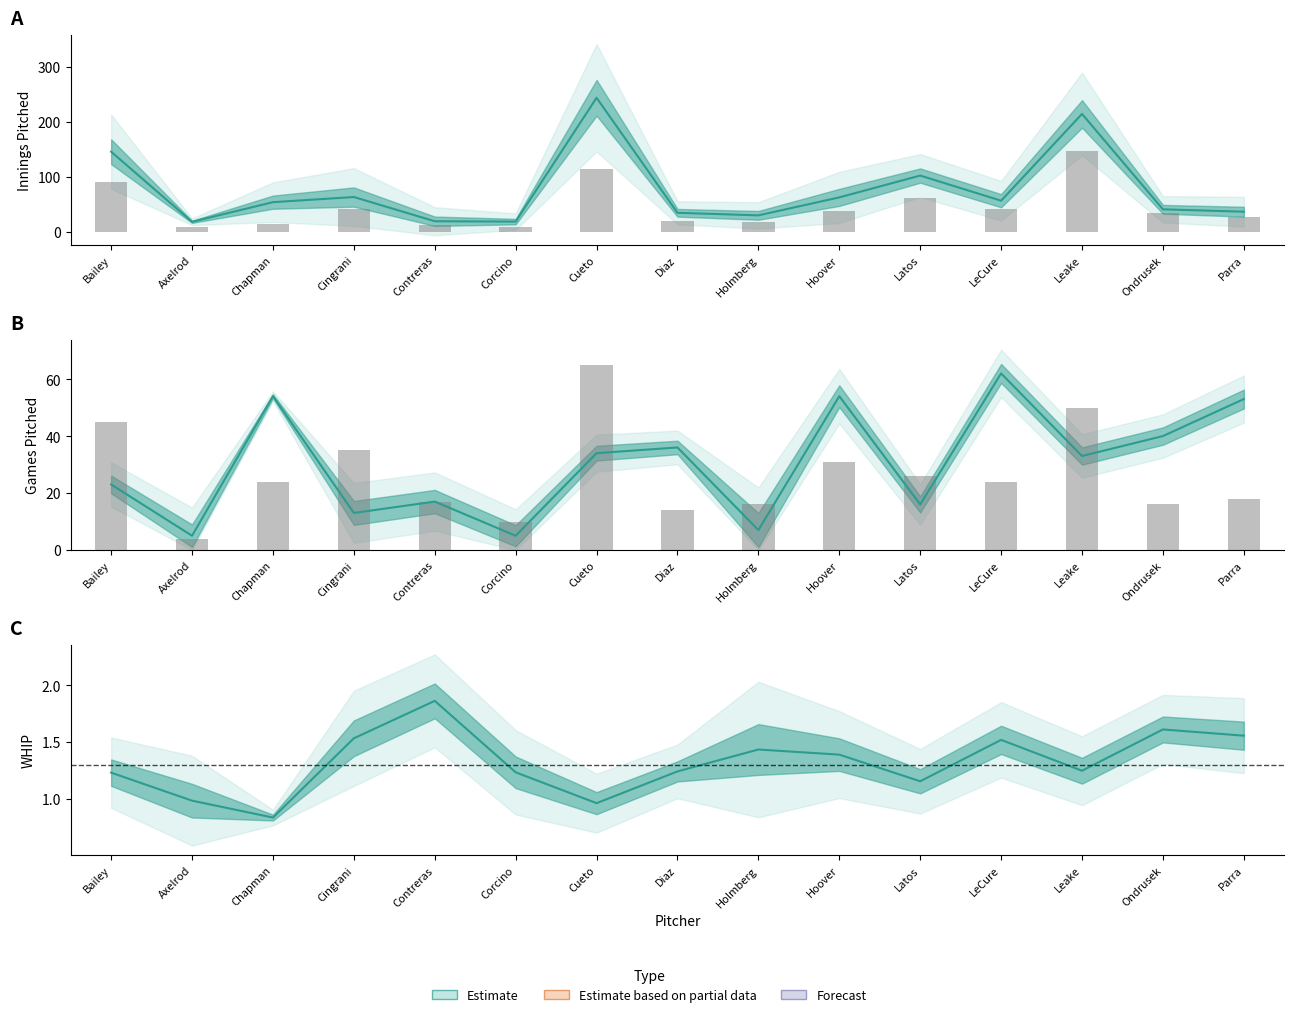

What position from the left is Bailey?

1